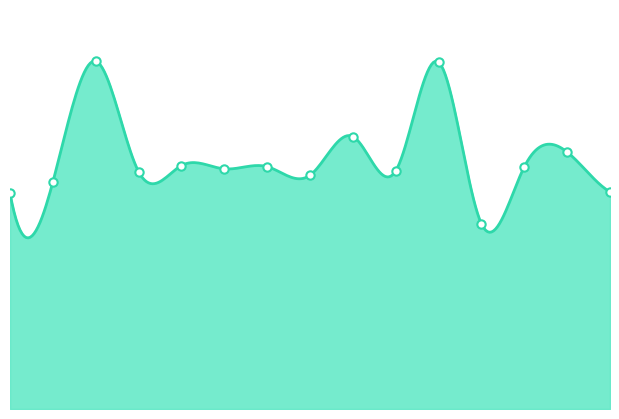

What is the change in value from 00:51 to 00:53?

+81